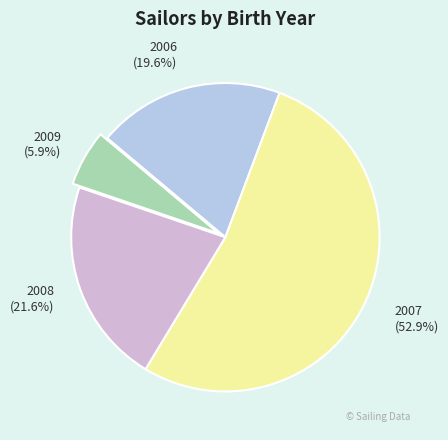

Which slice is the smallest?

2009